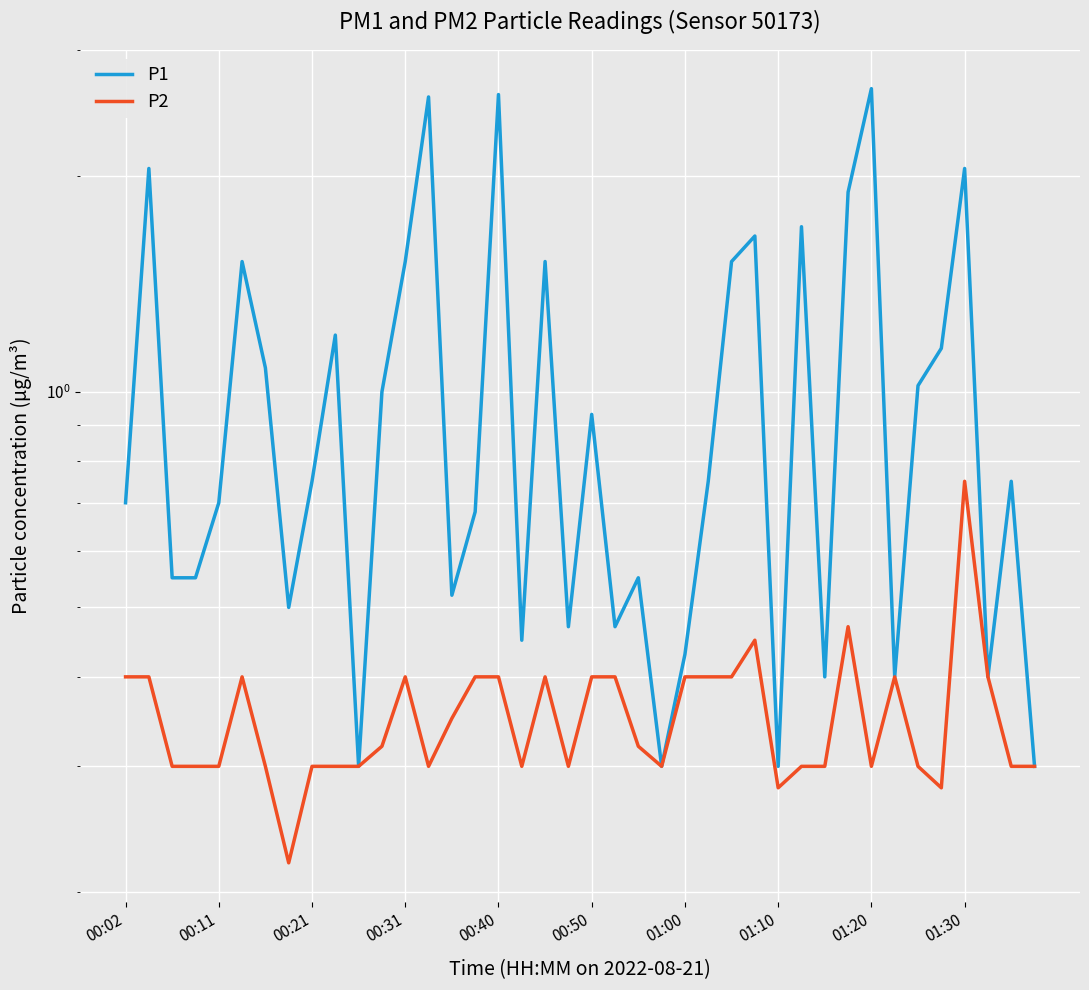

What is the greatest value displayed?

2.6